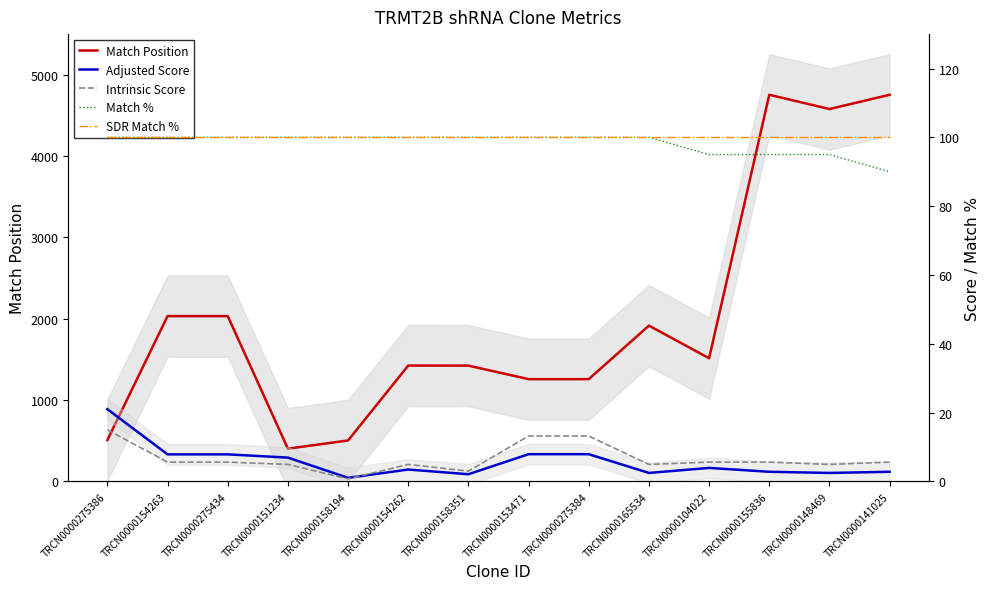

What is the difference between the Intrinsic Score values at TRCN0000275434 and TRCN0000165534?

0.7